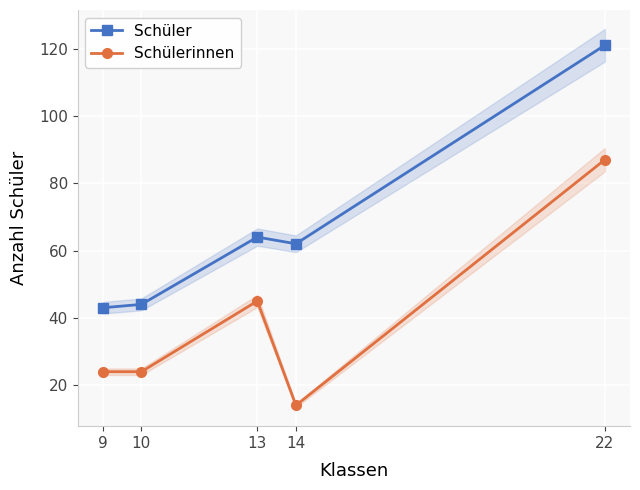

How many lines are shown in the chart?

2